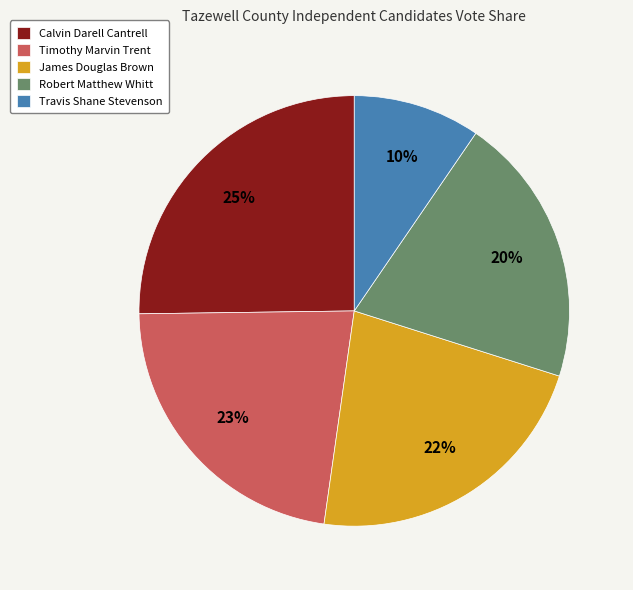

The Travis Shane Stevenson slice represents 19% of the pie. True or false?

False